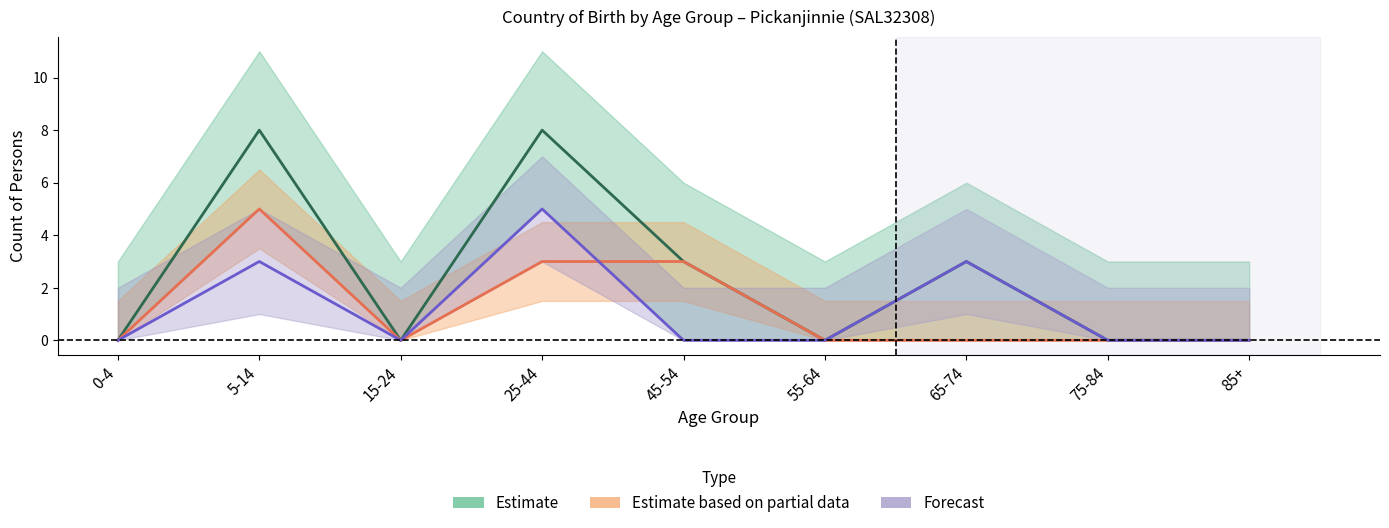

What is the difference between the second highest and second lowest values in the Females series?

3